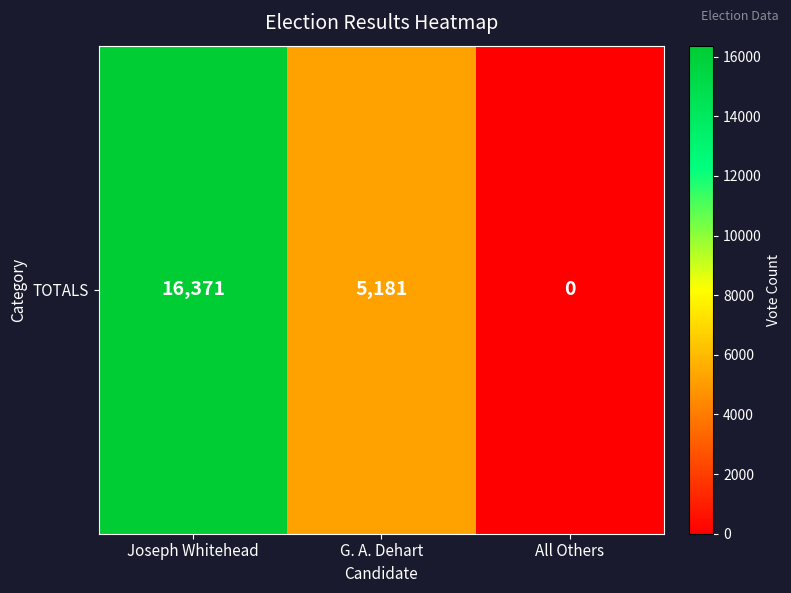

Count the values in the range 0 to 16371.

3